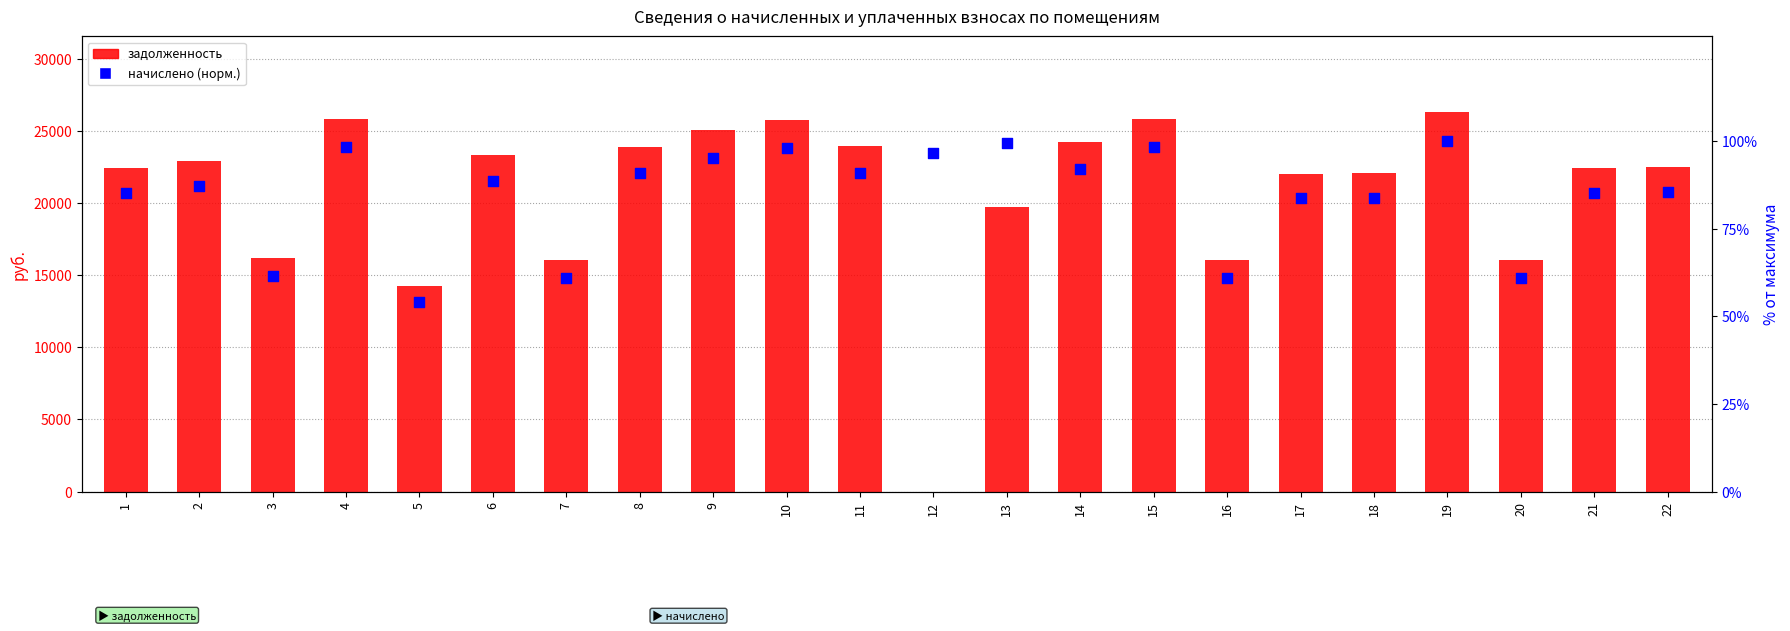

Which series has the largest total across all categories?

задолженность